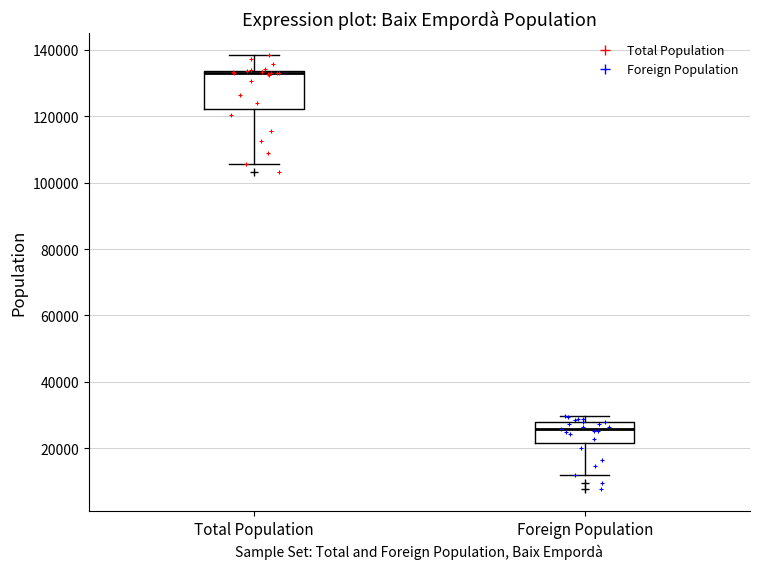

Which box is the tallest, from its lower edge to its upper edge?

Total Population